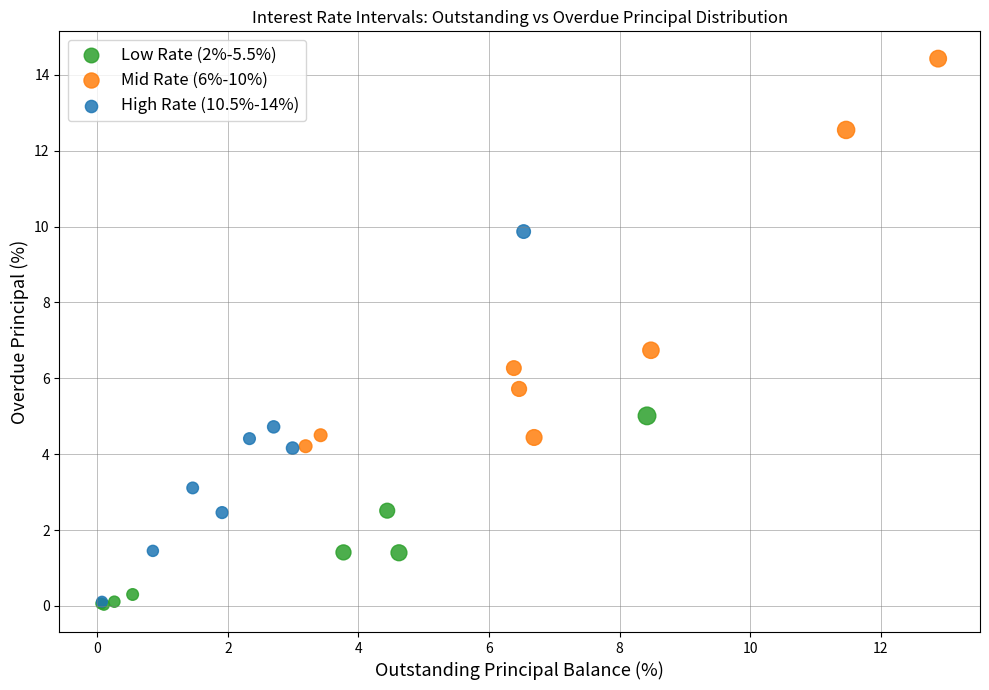

Which series contains the highest Y value?

Mid Rate (6%-10%)